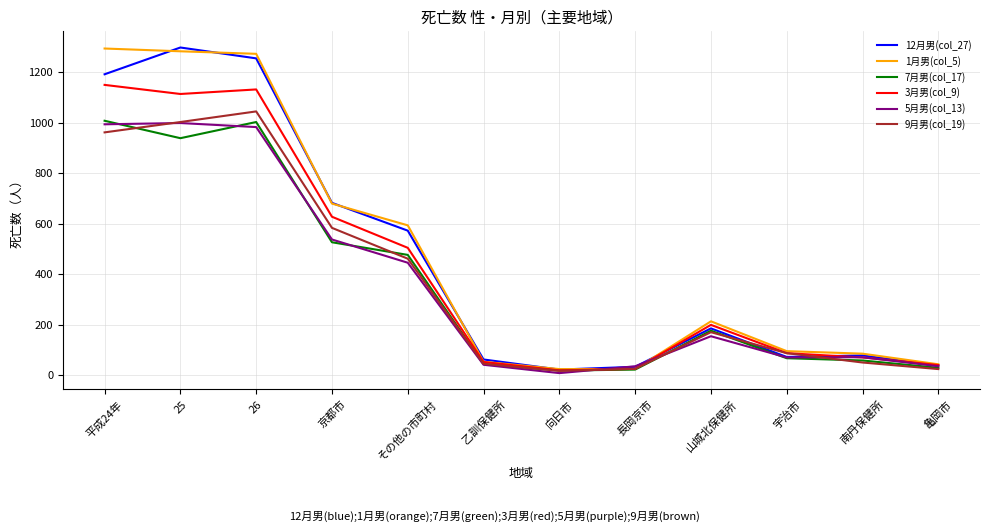

At how many categories does at least one series exceed 920?

3